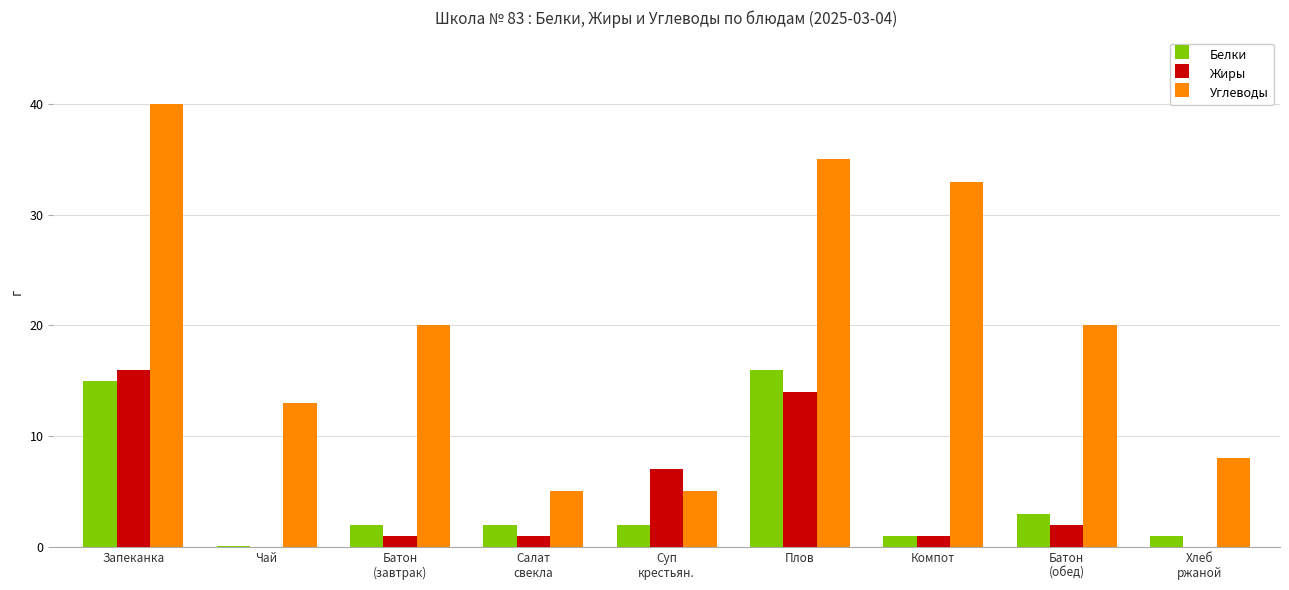

Which series has the largest range (max minus min)?

Углеводы